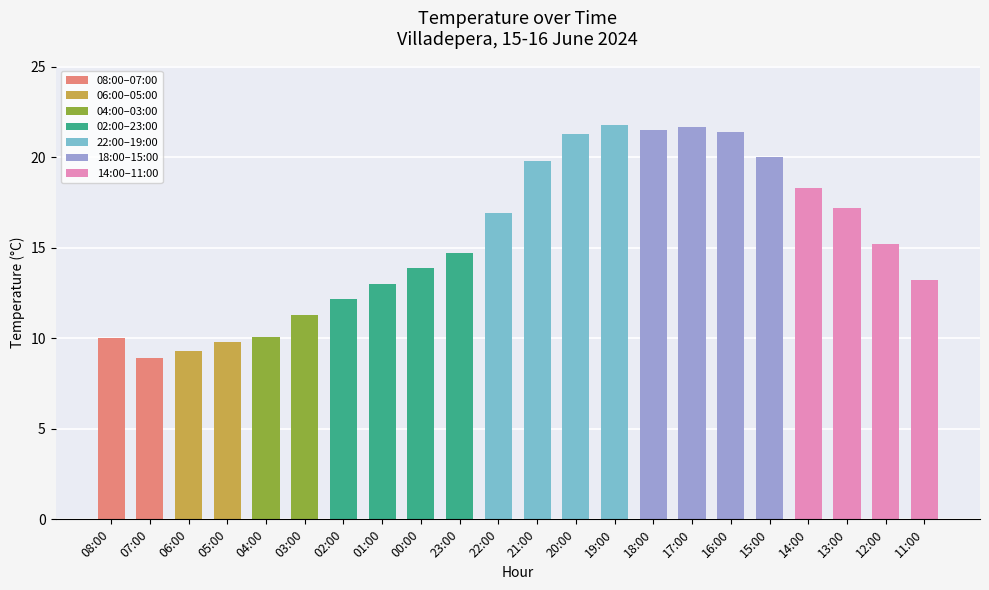

At which label does the data first exceed 15?

22:00